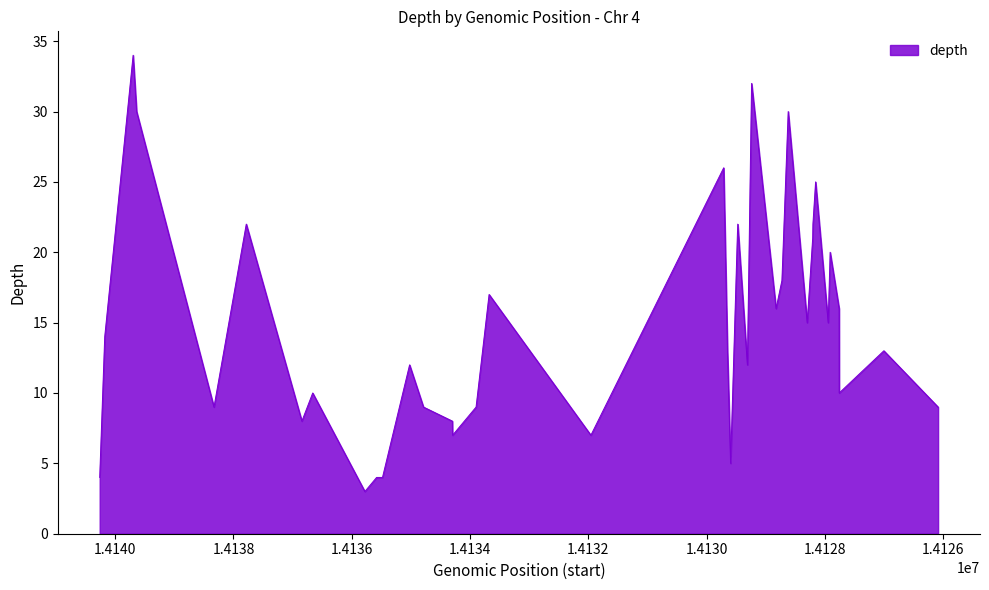

What is the sum of the values at 14 and 29?

13